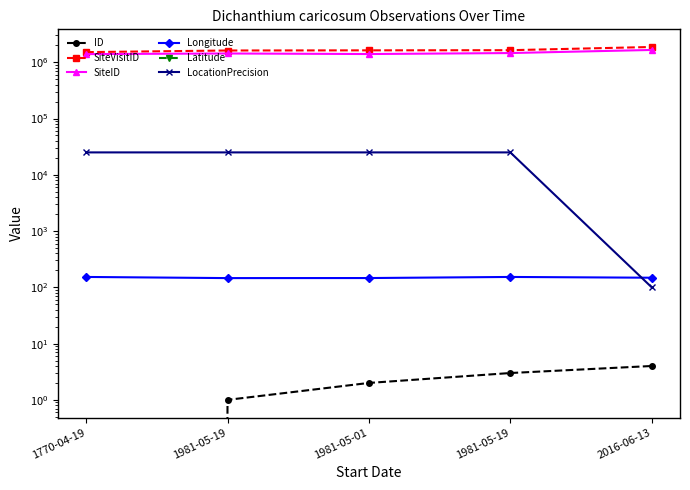

Is the value of SiteID at 1981-05-01 greater than the value of Longitude at 1981-05-19?

Yes